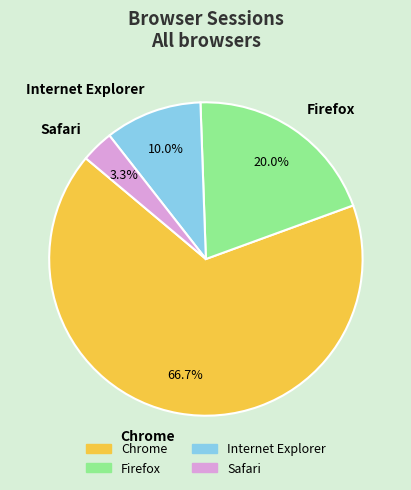

What is the ratio of the value at Chrome to the value at Internet Explorer?

6.7